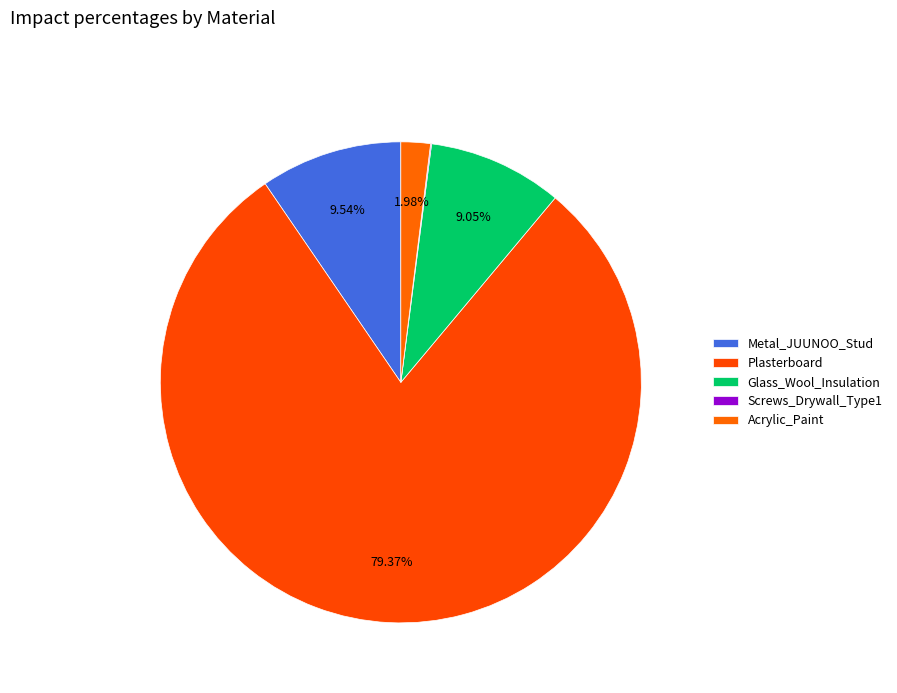

To the nearest percent, what is the difference between the Screws_Drywall_Type1 and Glass_Wool_Insulation slice percentages?

9%